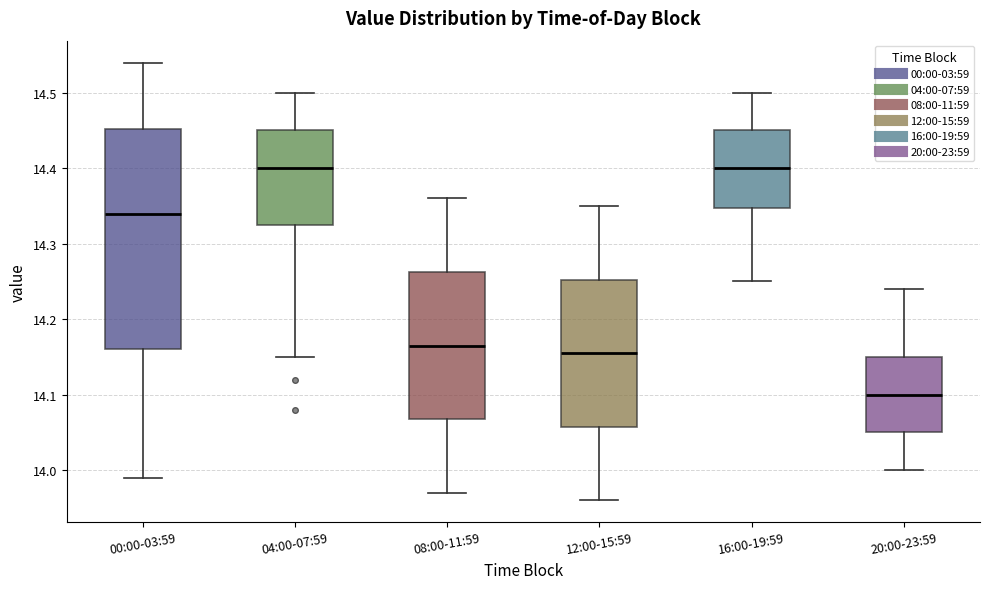

Reading left to right, transcribe this box plot: for each box, give where its median line is, the range the box spans, and where its two whiskers end, as read against the y-axis. The values are not printed on the chart, so give them approximately, as read against the axis.

00:00-03:59: median 14.34, box 14.16 to 14.45, whiskers 13.99 to 14.54
04:00-07:59: median 14.40, box 14.33 to 14.45, whiskers 14.15 to 14.50
08:00-11:59: median 14.17, box 14.07 to 14.26, whiskers 13.97 to 14.36
12:00-15:59: median 14.16, box 14.06 to 14.25, whiskers 13.96 to 14.35
16:00-19:59: median 14.40, box 14.35 to 14.45, whiskers 14.25 to 14.50
20:00-23:59: median 14.10, box 14.05 to 14.15, whiskers 14.00 to 14.24